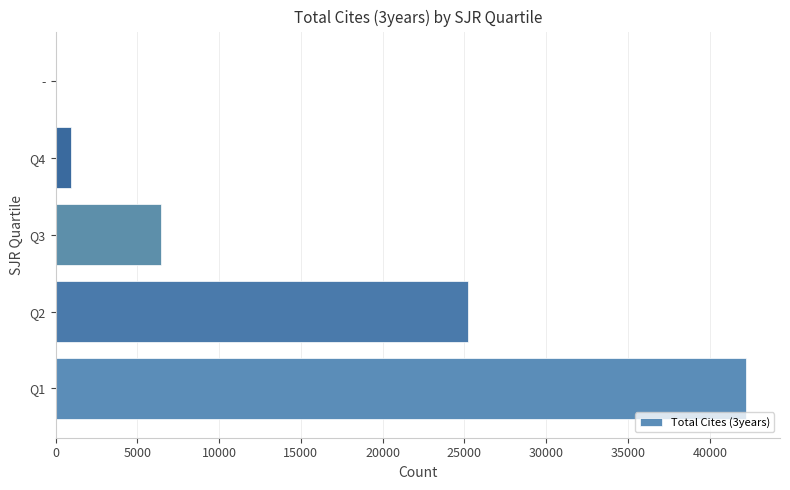

What is the maximum value shown in the chart?

42182